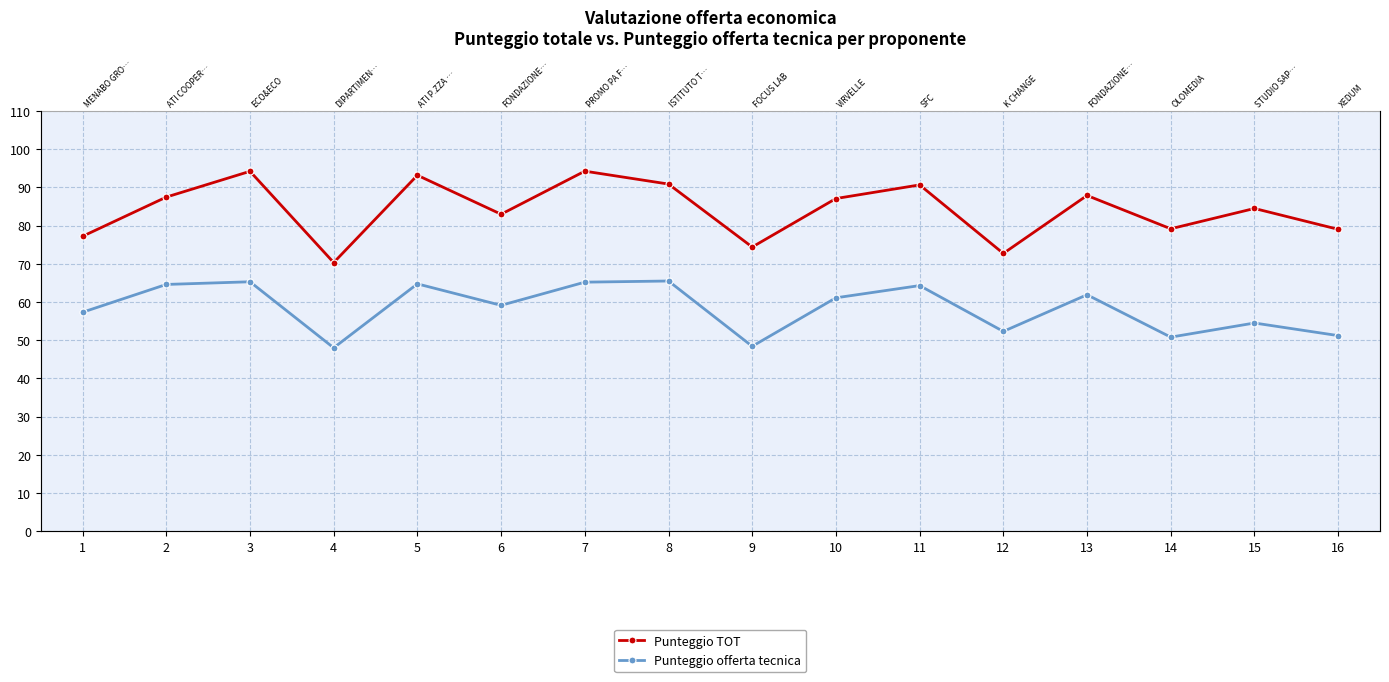

Reading right to left, list all the values displayed in this chart.

Punteggio TOT: 79.0	84.5	79.2	87.9	72.7	90.7	87.1	74.4	90.9	94.3	83.0	93.2	70.3	94.2	87.5	77.2
Punteggio offerta tecnica: 51.2	54.5	50.8	61.9	52.3	64.3	61.1	48.4	65.5	65.2	59.1	64.8	48.0	65.3	64.6	57.3